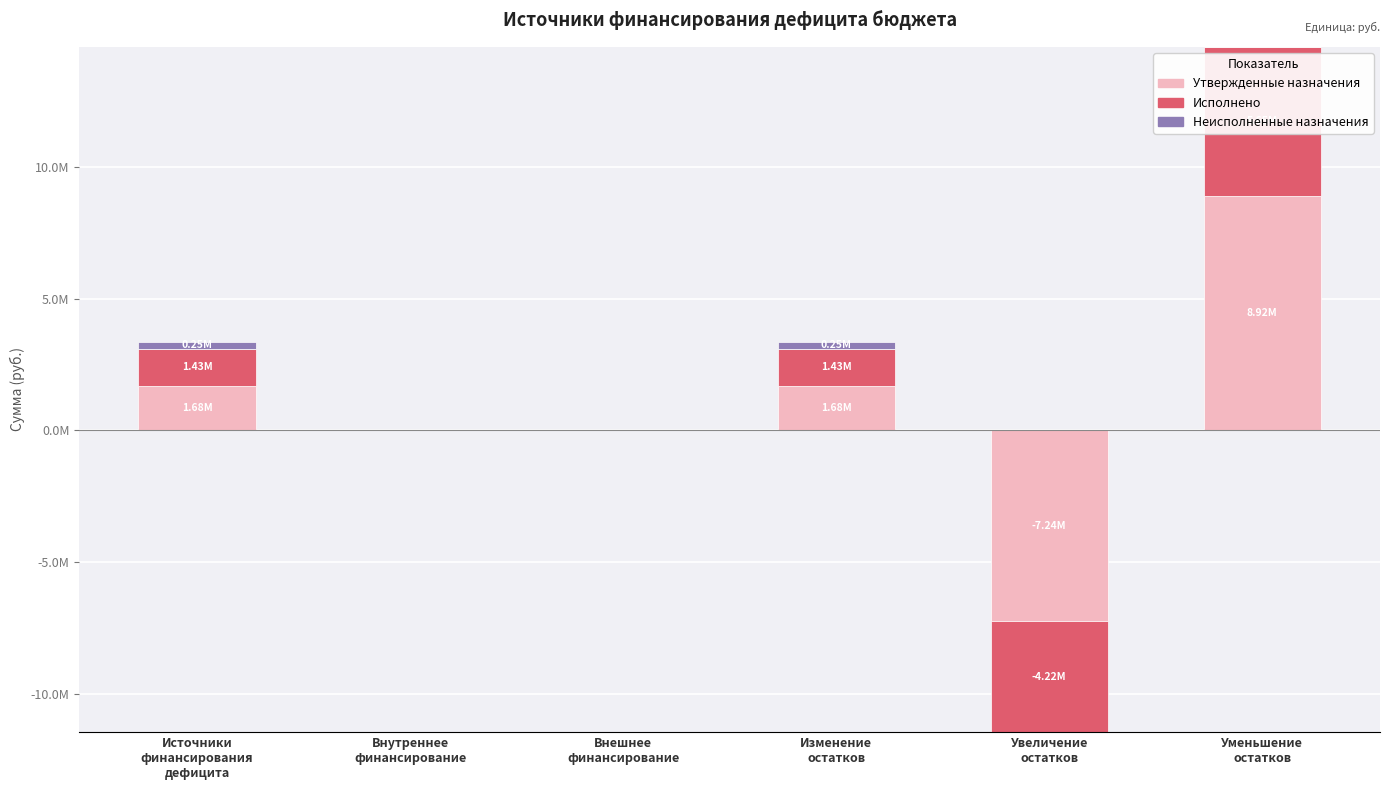

How many bars are there in total?

18